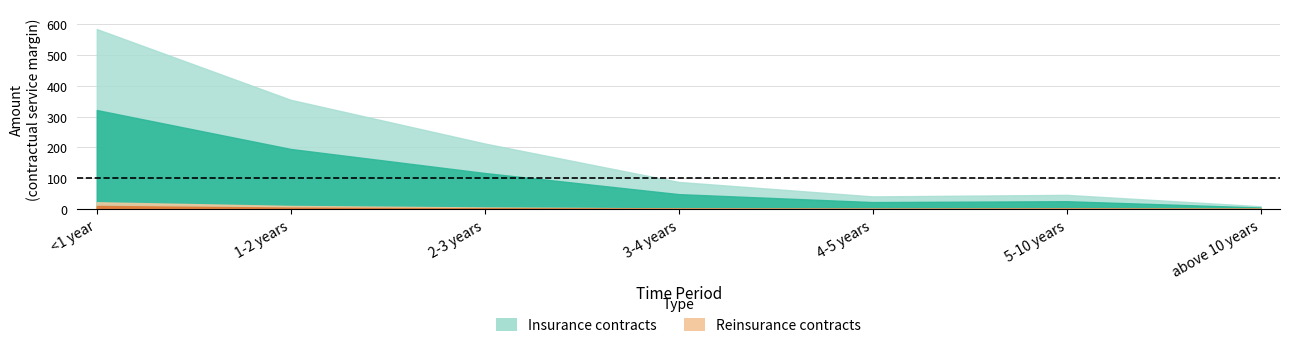

How many lines are shown in the chart?

2